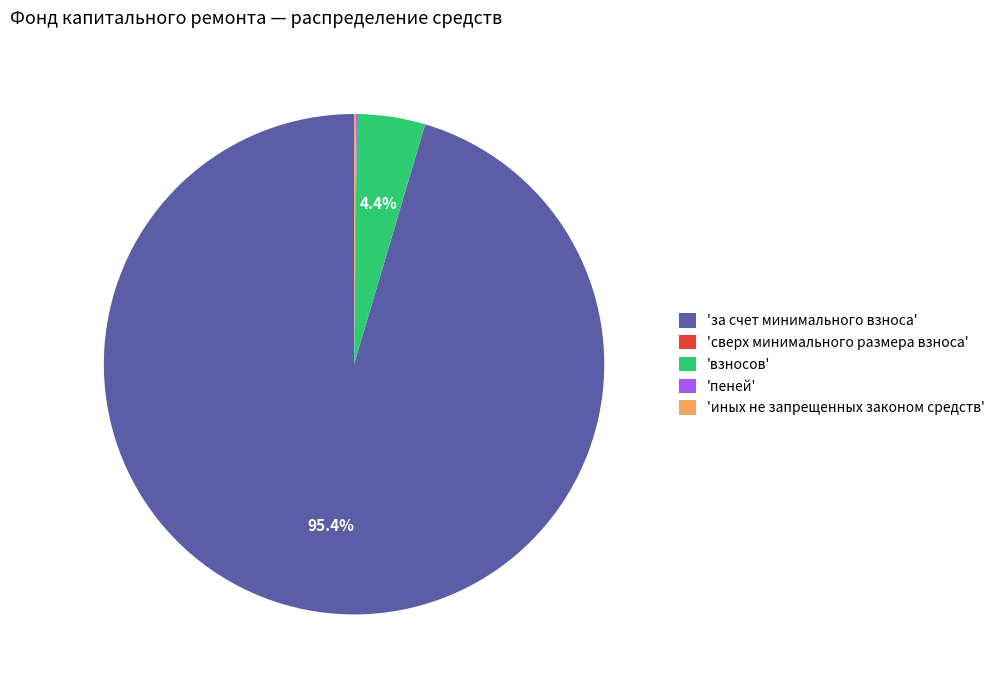

Is there a majority slice in this chart?

Yes